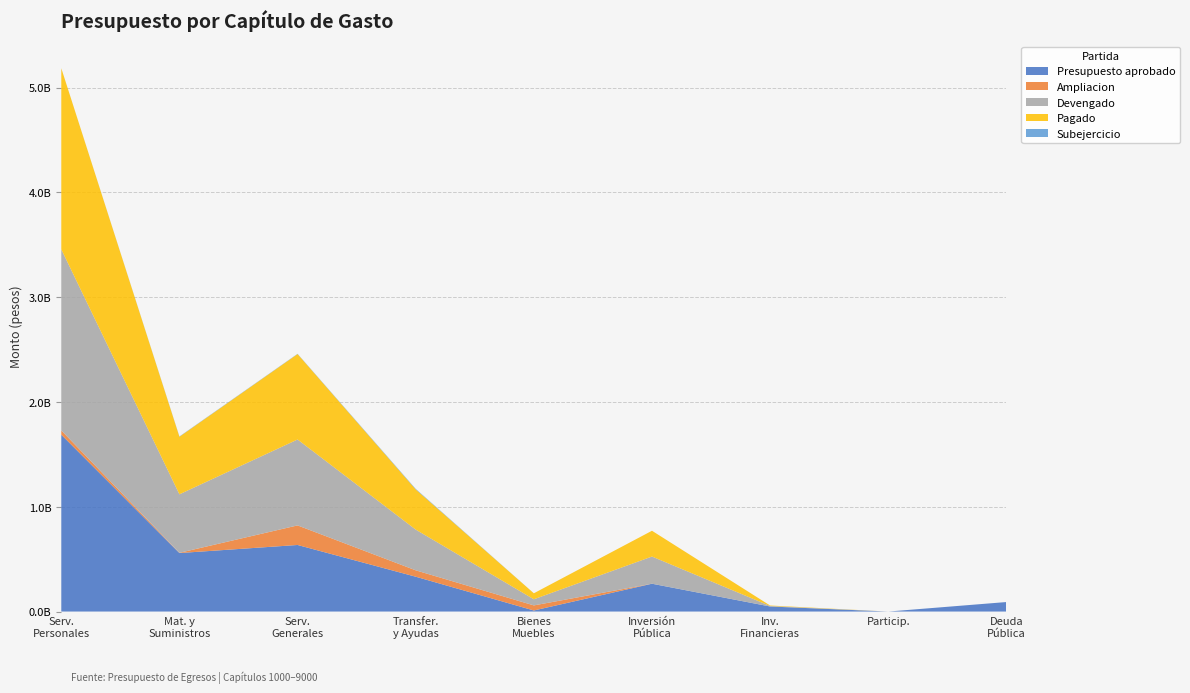

Reading right to left, extract all data points from this chart.

Presupuesto aprobado: 90699925	0	48250000	265492454	10233314	332459470	635197172	558203038	1687461627
Ampliacion: -90699925	0	-43577307	-9736470	48349286	61017650	186756069	2388911	40586738
Devengado: 0	0	4672693	259341998	58455436	388460153	819646515	557884060	1727979364
Pagado: 0	0	4672693	246024247	57108838	383642961	815473002	549549761	1727937551
Subejercicio: 0	0	0	-3586015	127164	5016967	2306726	2707889	69001